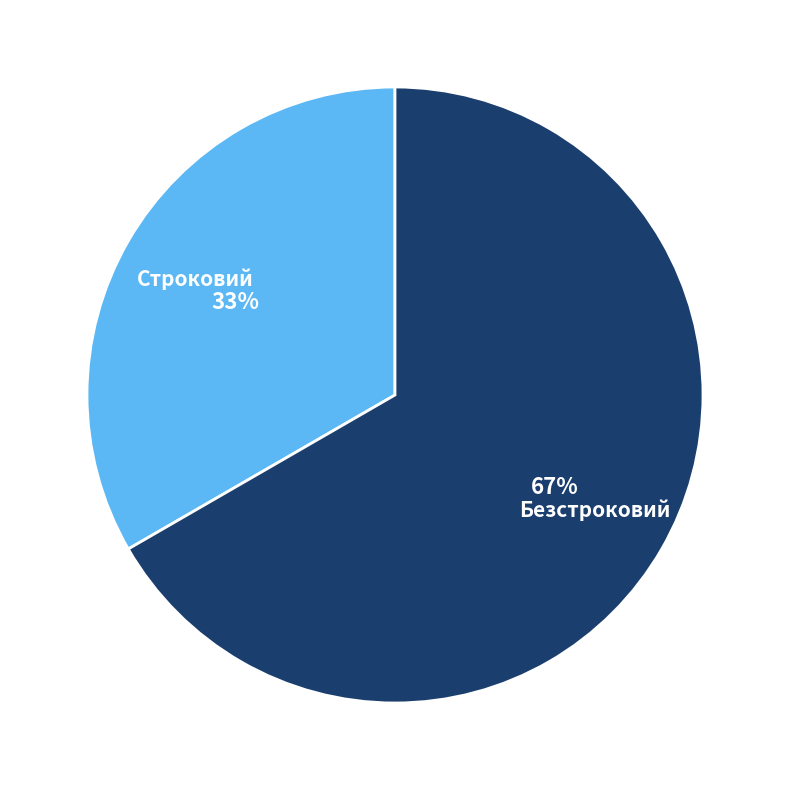

Is Безстроковий the majority of the pie?

Yes